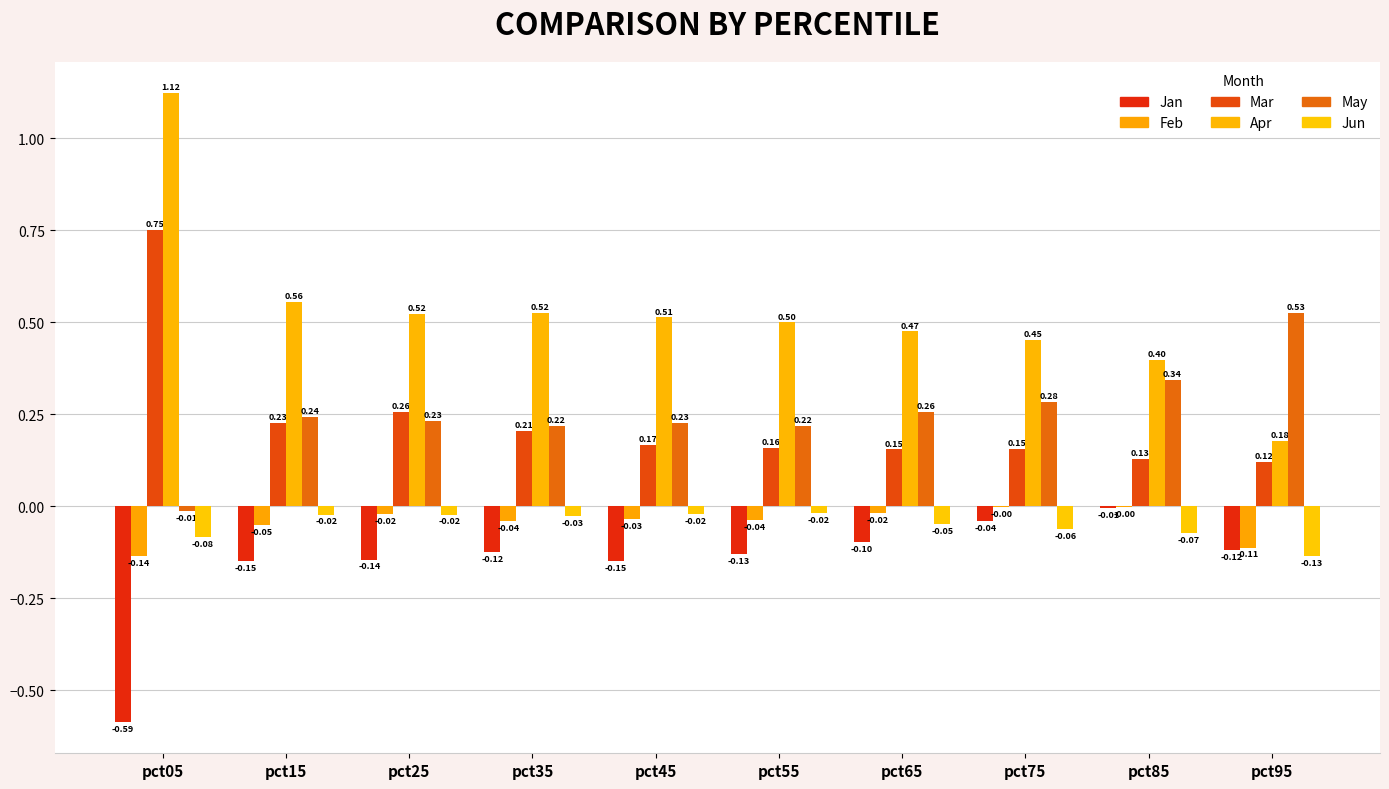

Reading left to right, list all the values displayed in this chart.

Jan: -0.6	-0.1	-0.1	-0.1	-0.1	-0.1	-0.1	-0.0	-0.0	-0.1
Feb: -0.1	-0.1	-0.0	-0.0	-0.0	-0.0	-0.0	-0.0	-0.0	-0.1
Mar: 0.8	0.2	0.3	0.2	0.2	0.2	0.2	0.2	0.1	0.1
Apr: 1.1	0.6	0.5	0.5	0.5	0.5	0.5	0.5	0.4	0.2
May: -0.0	0.2	0.2	0.2	0.2	0.2	0.3	0.3	0.3	0.5
Jun: -0.1	-0.0	-0.0	-0.0	-0.0	-0.0	-0.0	-0.1	-0.1	-0.1